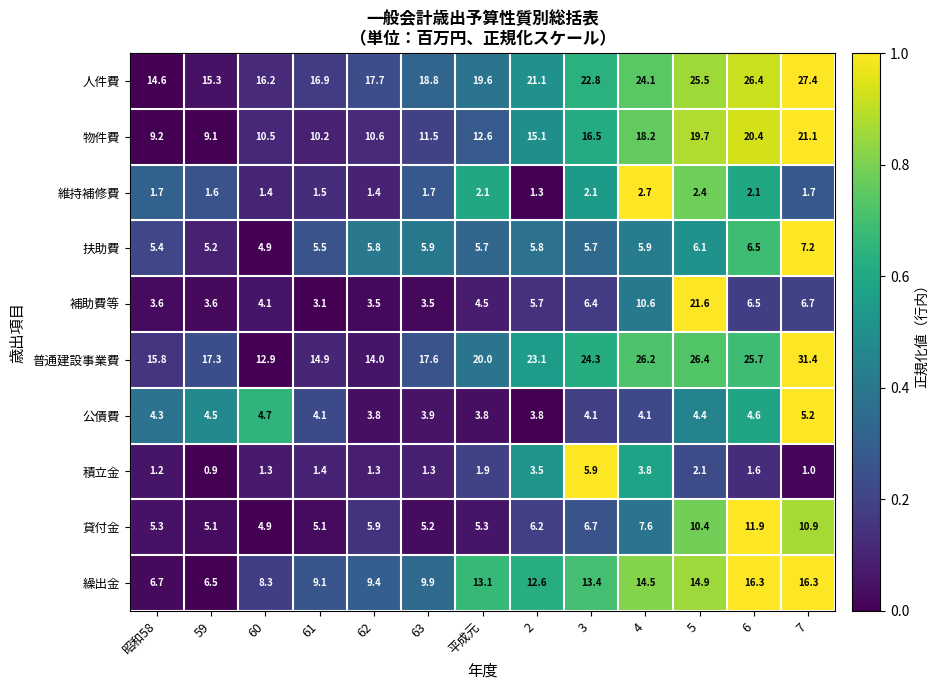

What value does the 物件費 series have at 5?

19.7